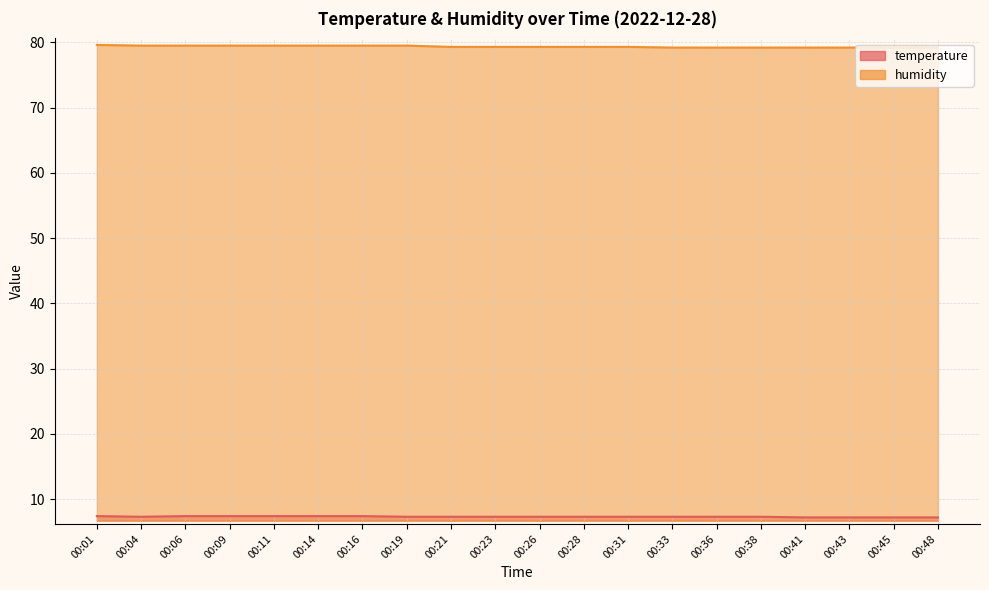

At how many categories does at least one series exceed 66?

20